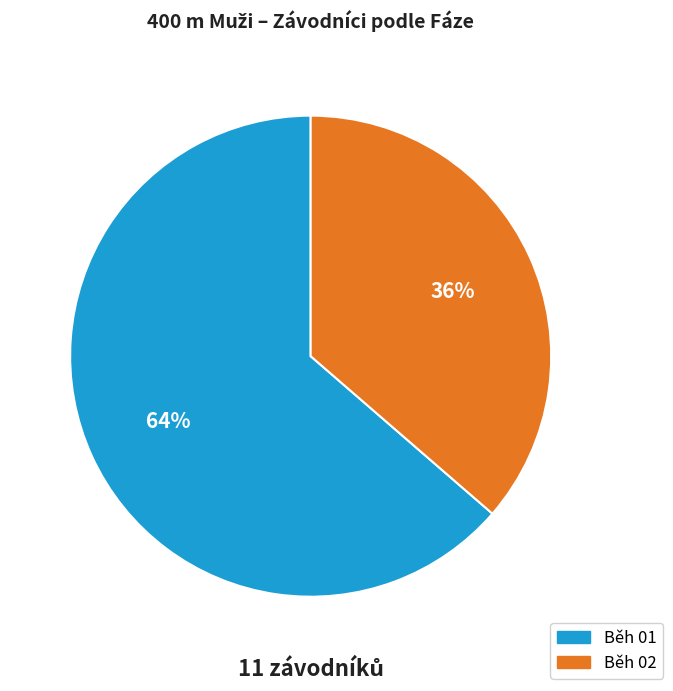

Does Běh 02 account for over 50% of the chart?

No